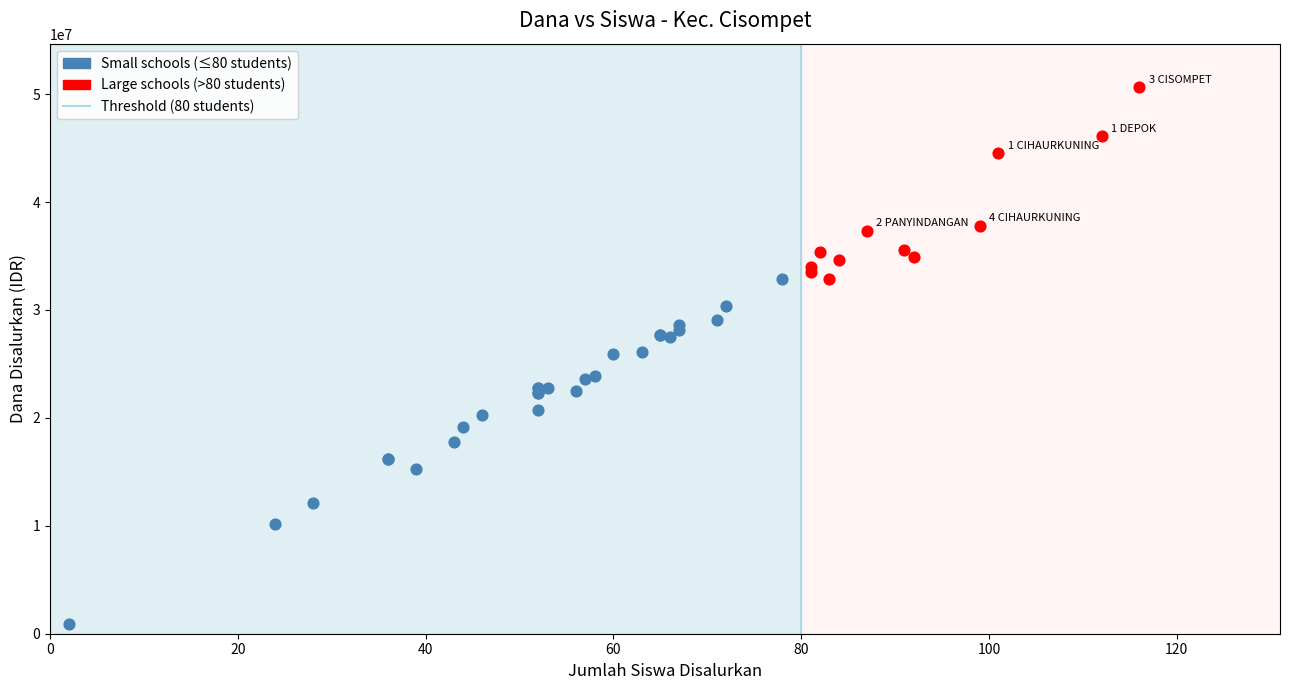

Which series has the largest Y range (max minus min)?

Small schools (≤80 students)